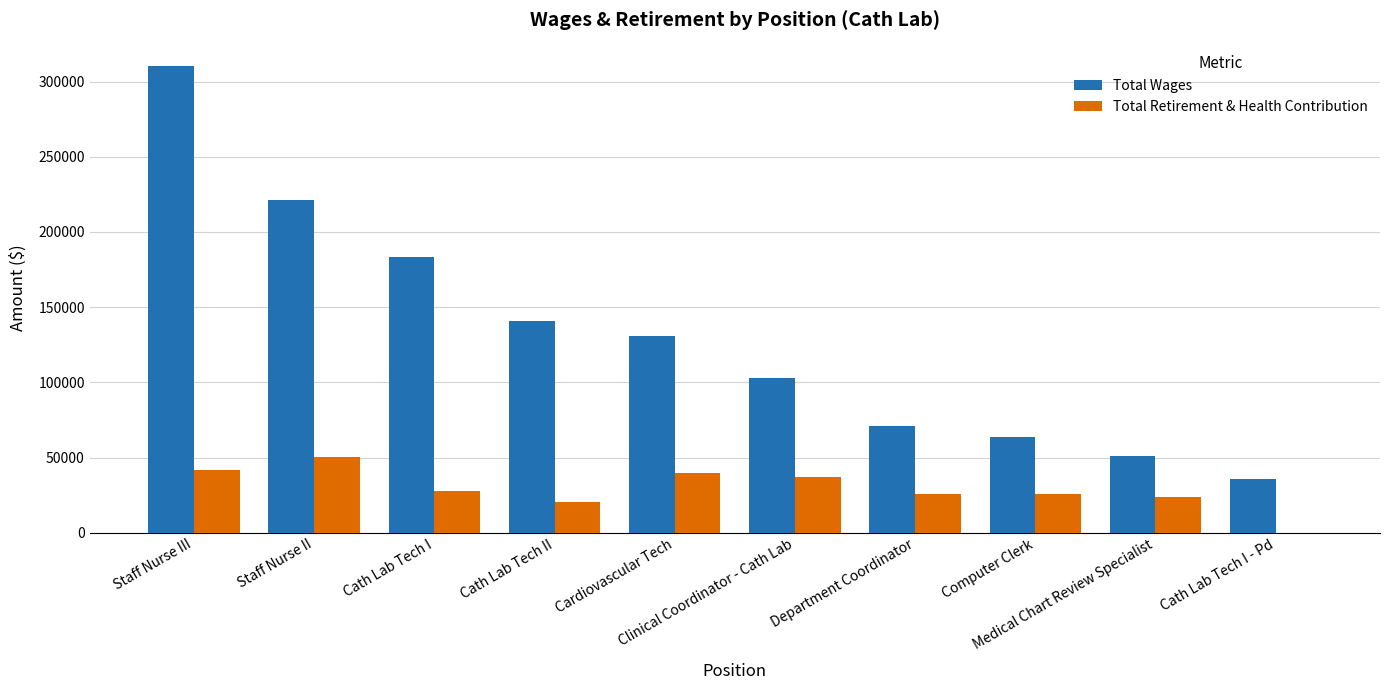

Which series has the largest total across all categories?

Total Wages